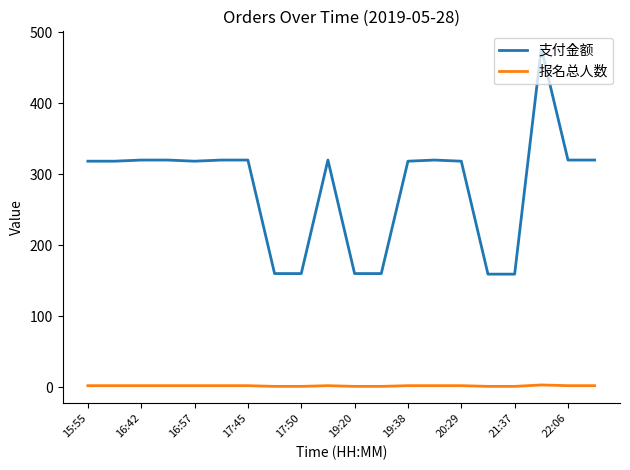

Which series has the largest total across all categories?

支付金额